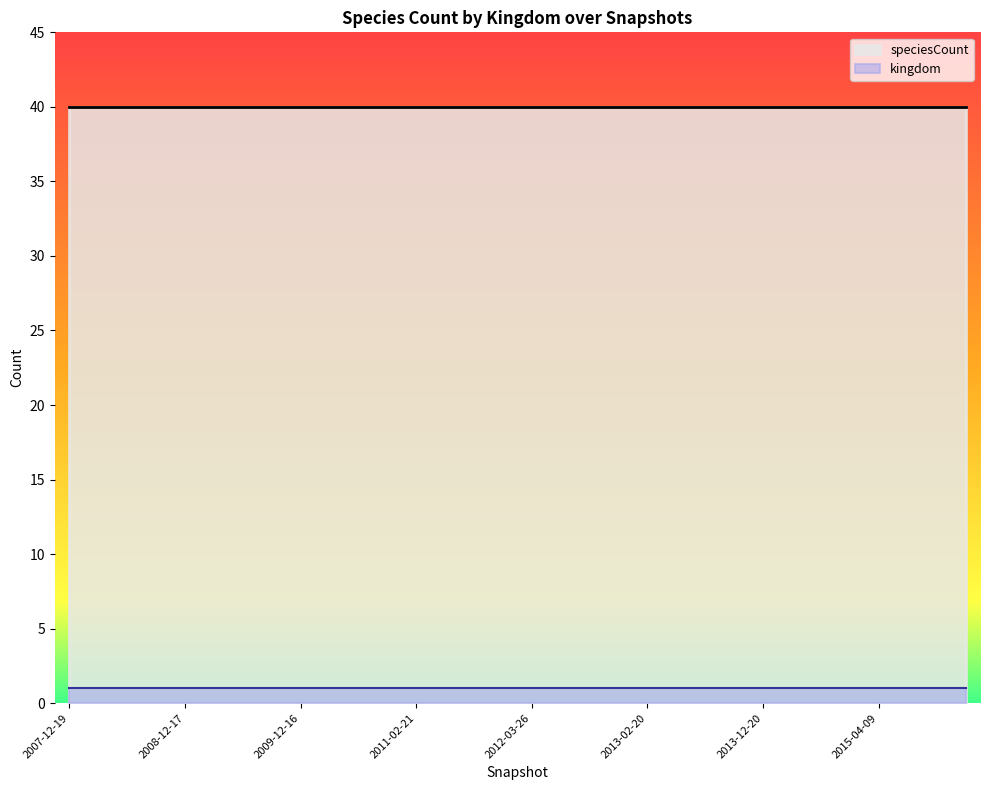

How many distinct data groups are displayed?

2